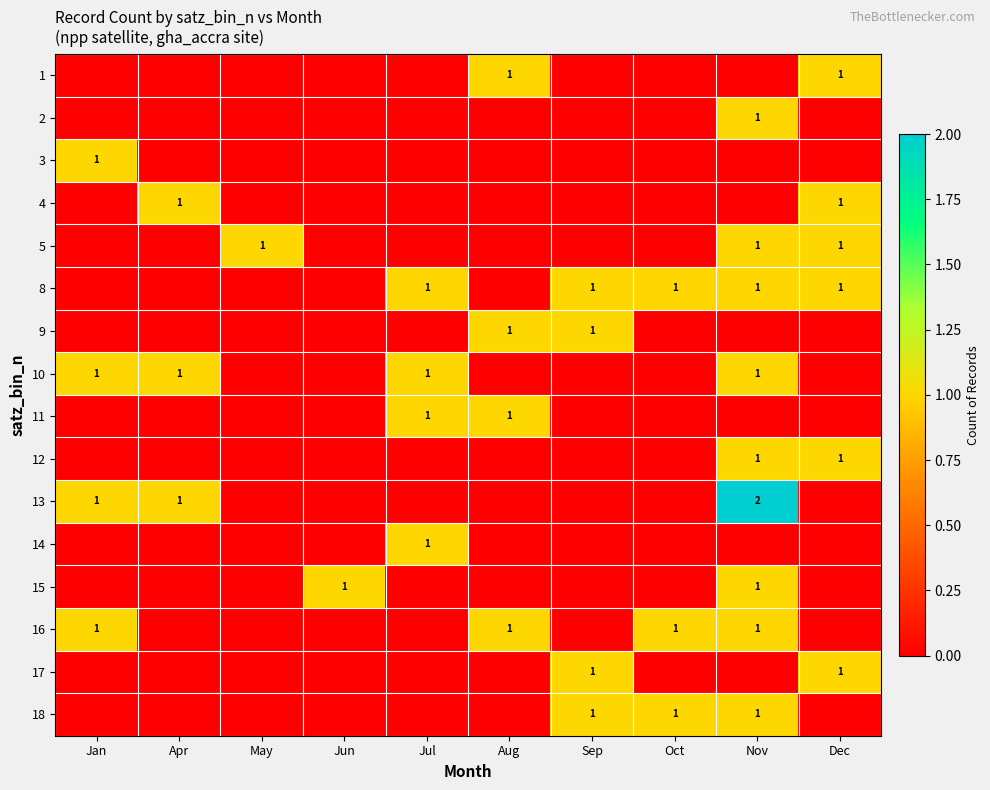

Is it true that 8 equals 1 at Dec?

True